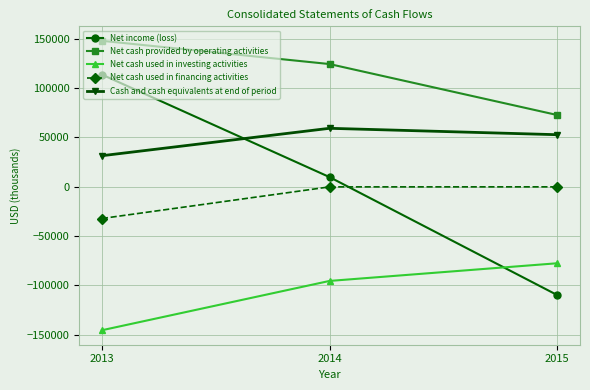

How many distinct data groups are displayed?

5